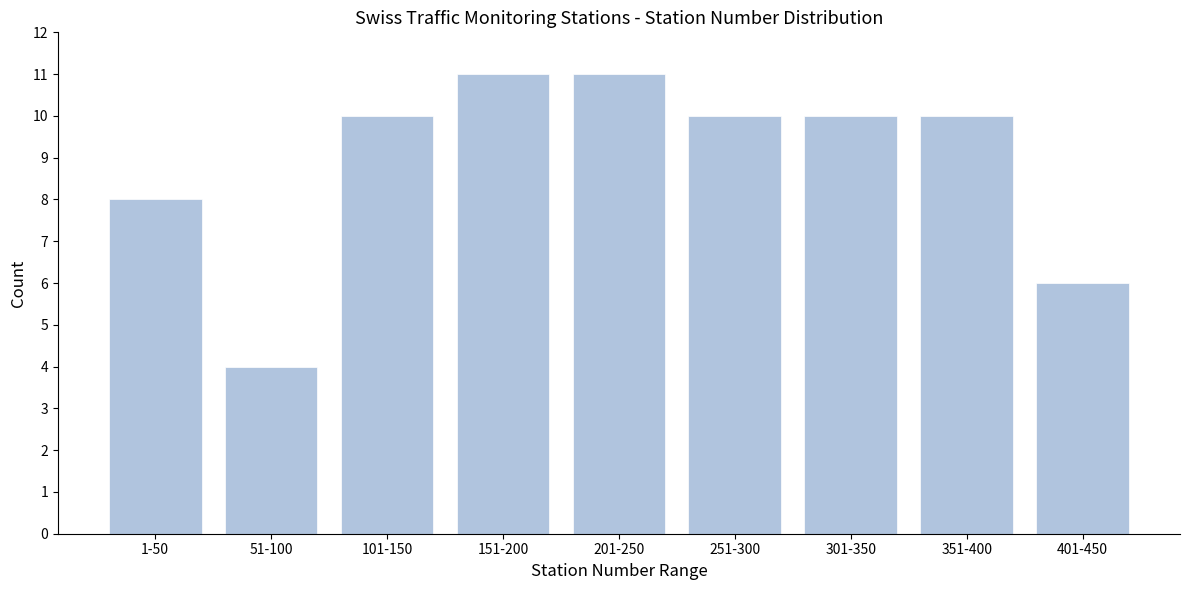

Reading right to left, list all the values displayed in this chart.

401-450=6	351-400=10	301-350=10	251-300=10	201-250=11	151-200=11	101-150=10	51-100=4	1-50=8